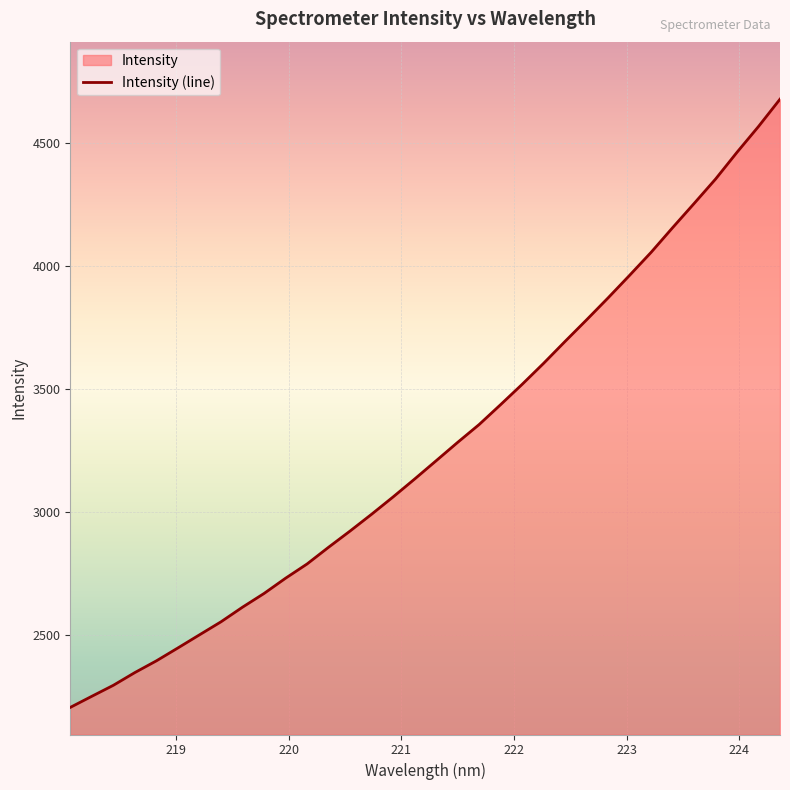

What is the minimum value shown in the chart?

2204.2